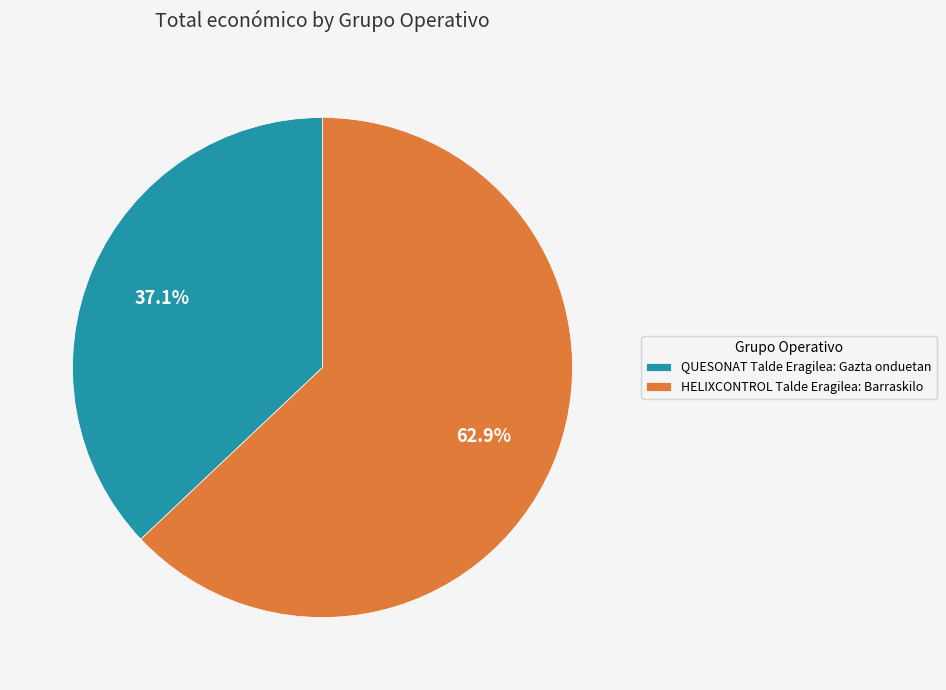

To the nearest percent, what is the average slice percentage?

50%